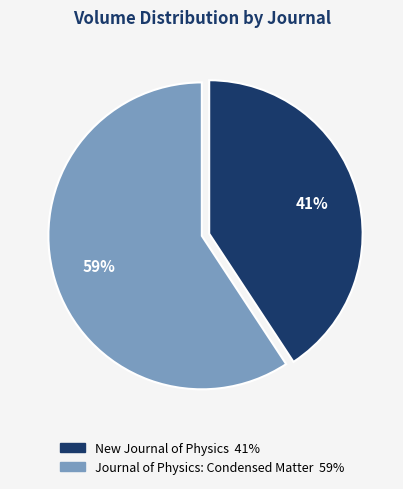

To the nearest percent, what is the combined percentage of New Journal of Physics and Journal of Physics: Condensed Matter?

100%